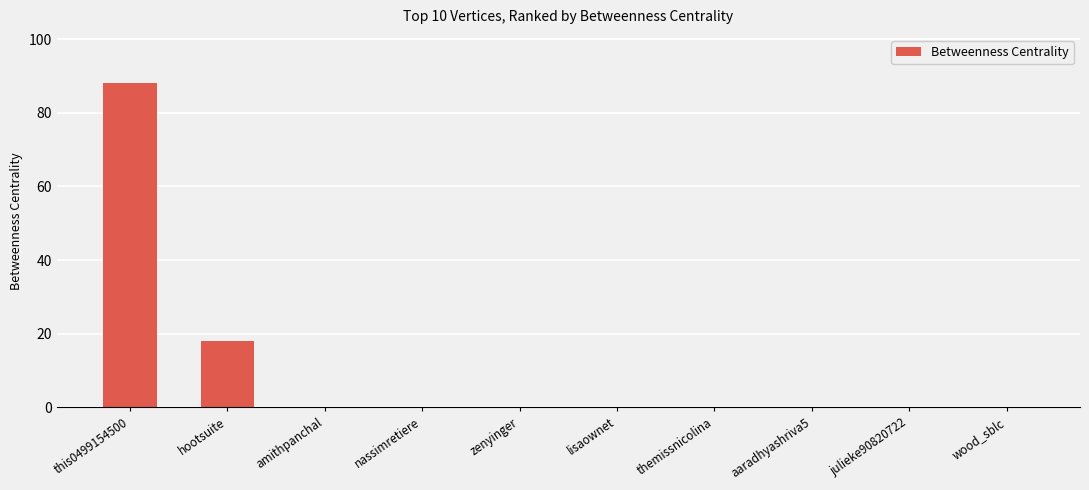

Which has a higher value, this0499154500 or themissnicolina?

this0499154500